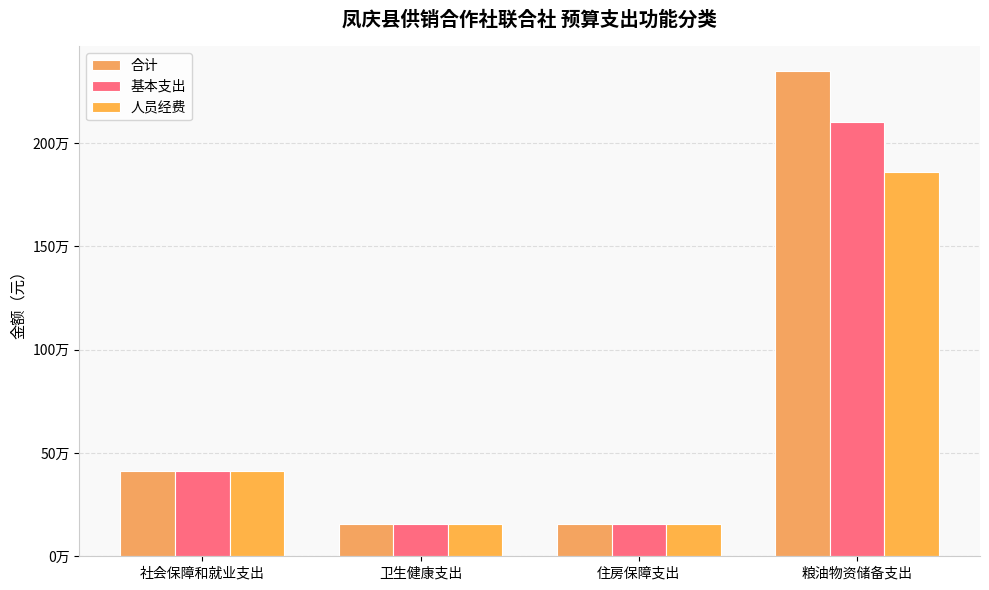

Which series has the largest range (max minus min)?

合计